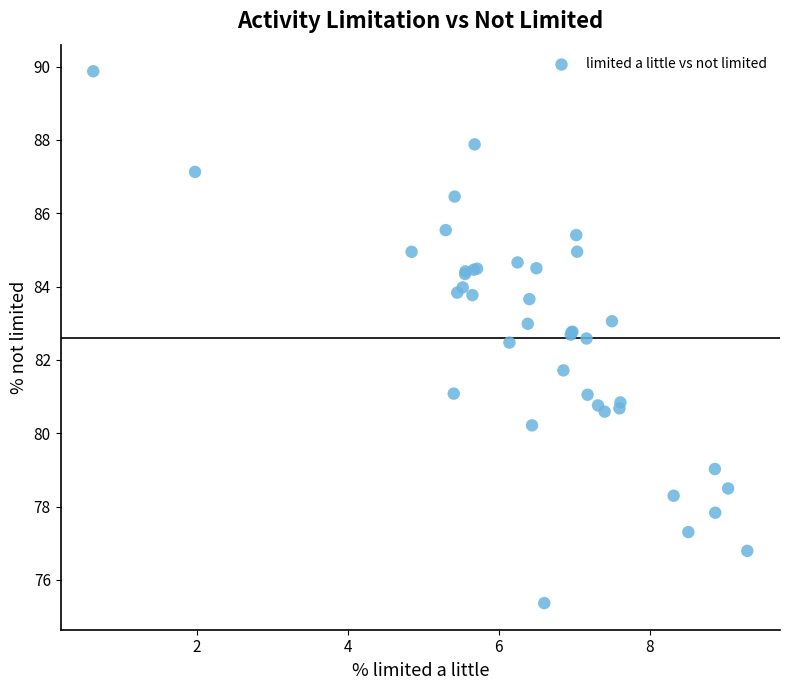

What Y value in the scatter plot is closest to 82?

81.7